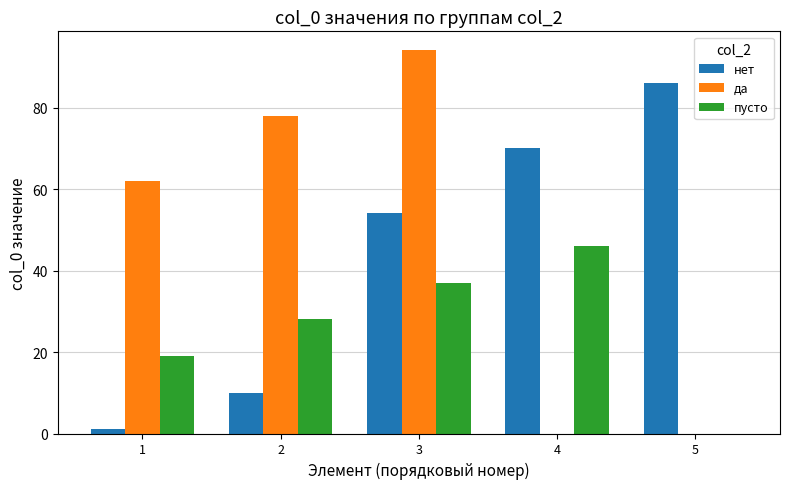

Which series has the largest range (max minus min)?

да